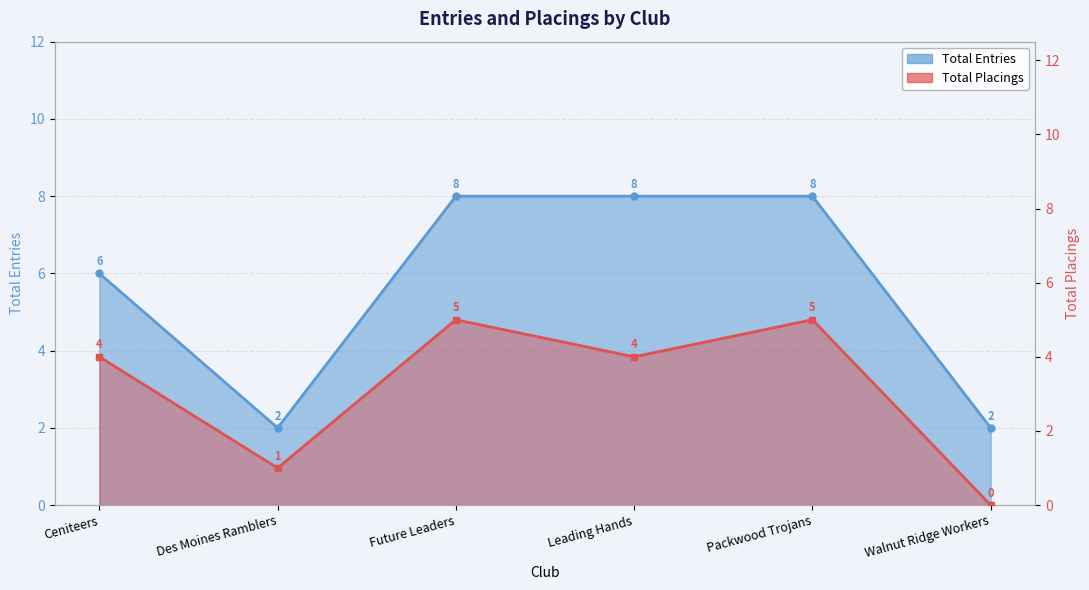

Reading left to right, list all the values displayed in this chart.

Total Entries: 6	2	8	8	8	2
Total Placings: 4	1	5	4	5	0